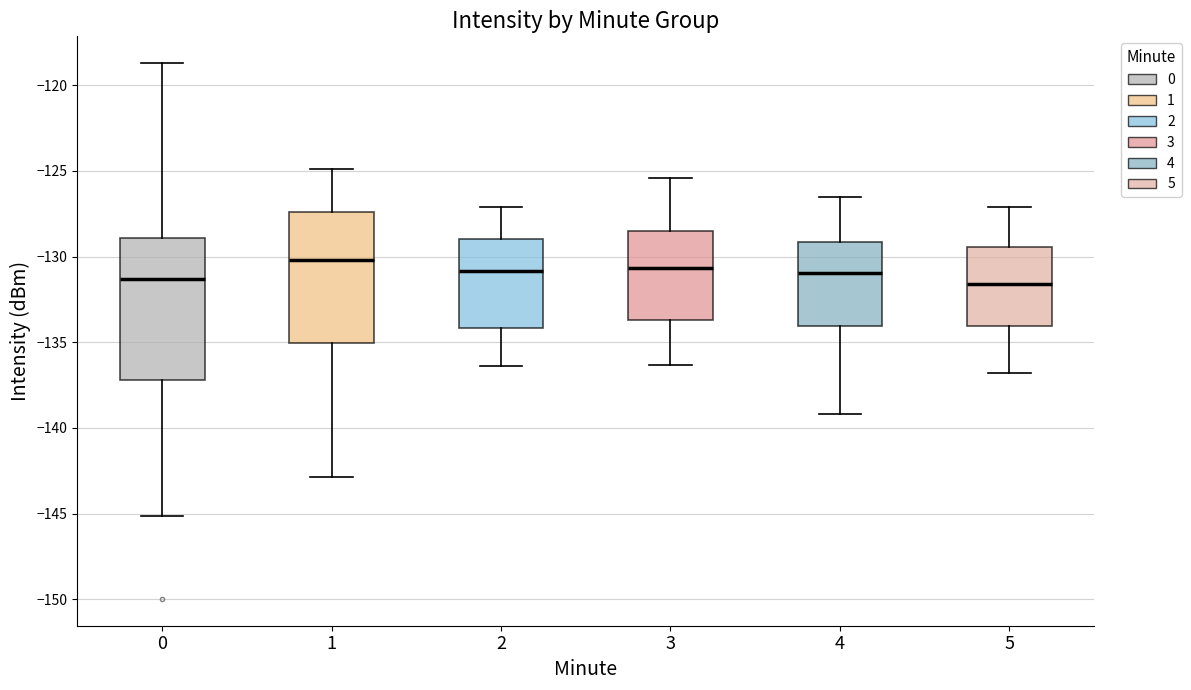

Where does the lower whisker of the box at x = 5 end on the y-axis? The values are not printed on the chart, so give them approximately, as read against the axis.

-137.0